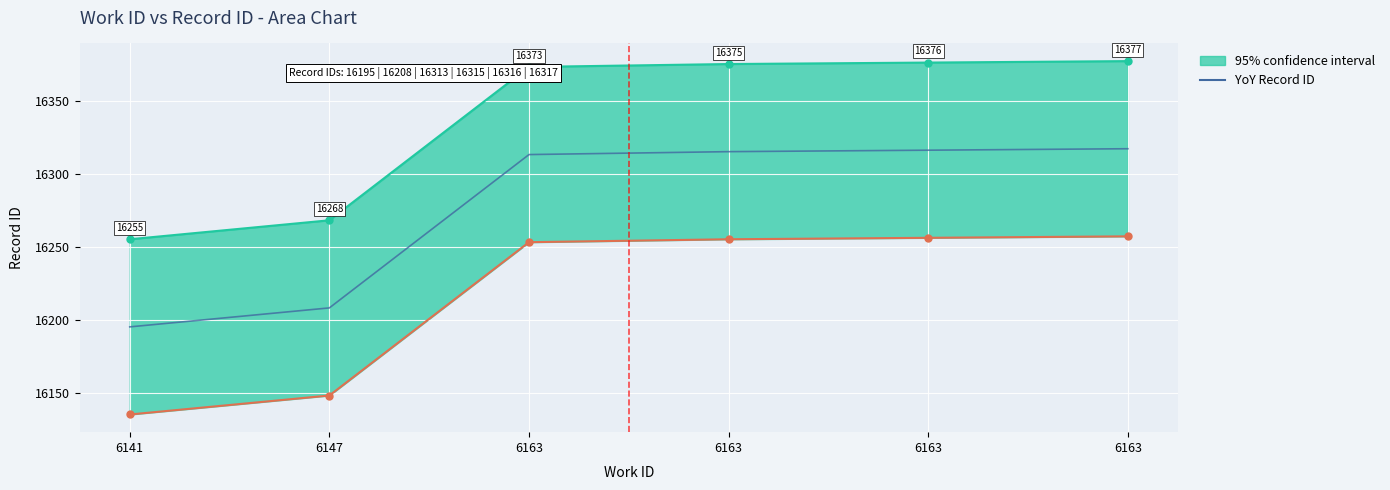

What is the change in value from 6163 to 6163?

+1